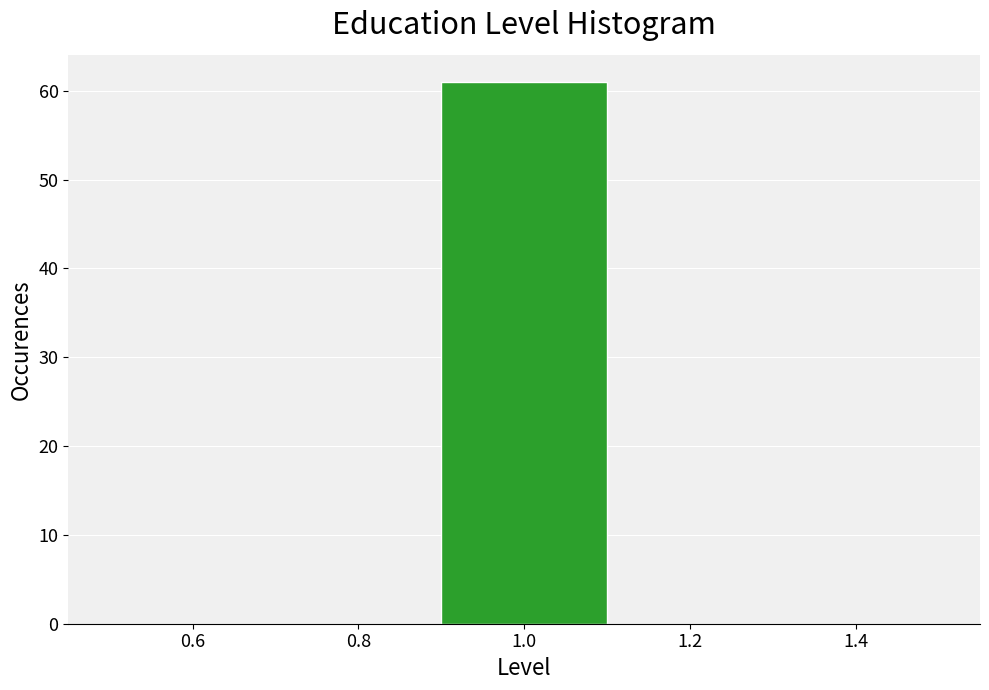

What is the height of the bar covering 0.9 to 1.1 on the x-axis? The values are not printed on the chart, so give them approximately, as read against the axis.

61